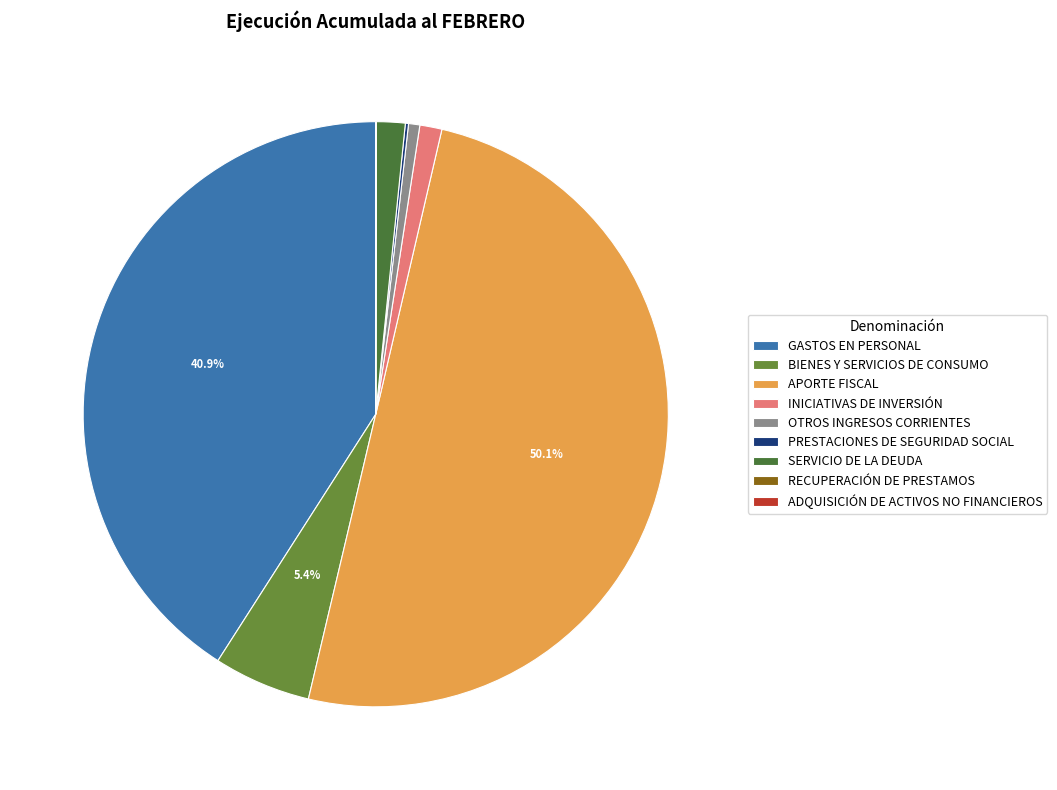

Which has a higher value, SERVICIO DE LA DEUDA or GASTOS EN PERSONAL?

GASTOS EN PERSONAL